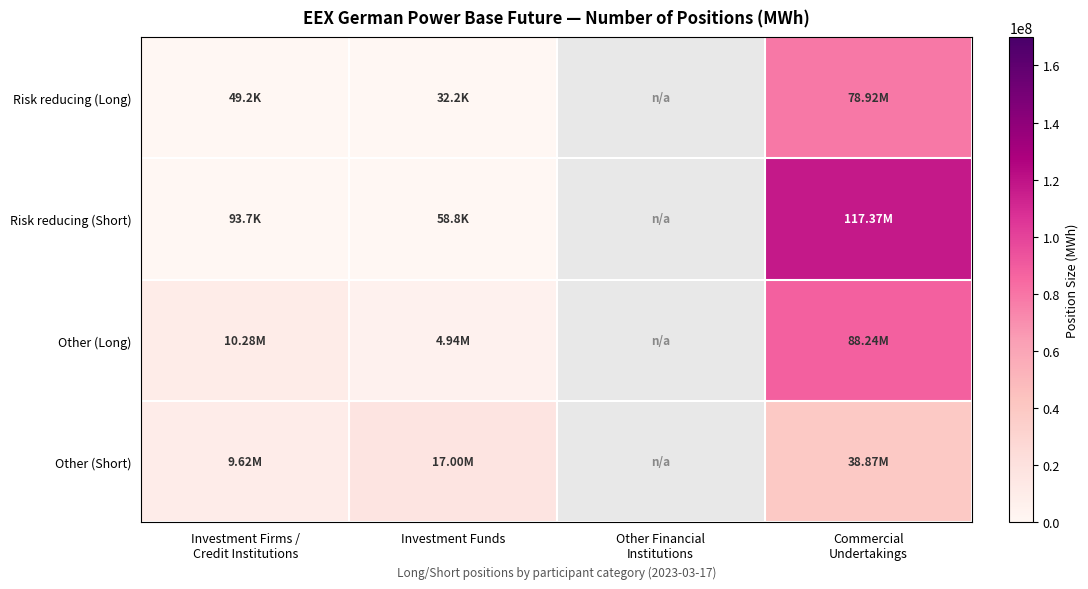

How many values in the Other (Long) series are below 88240994?

2